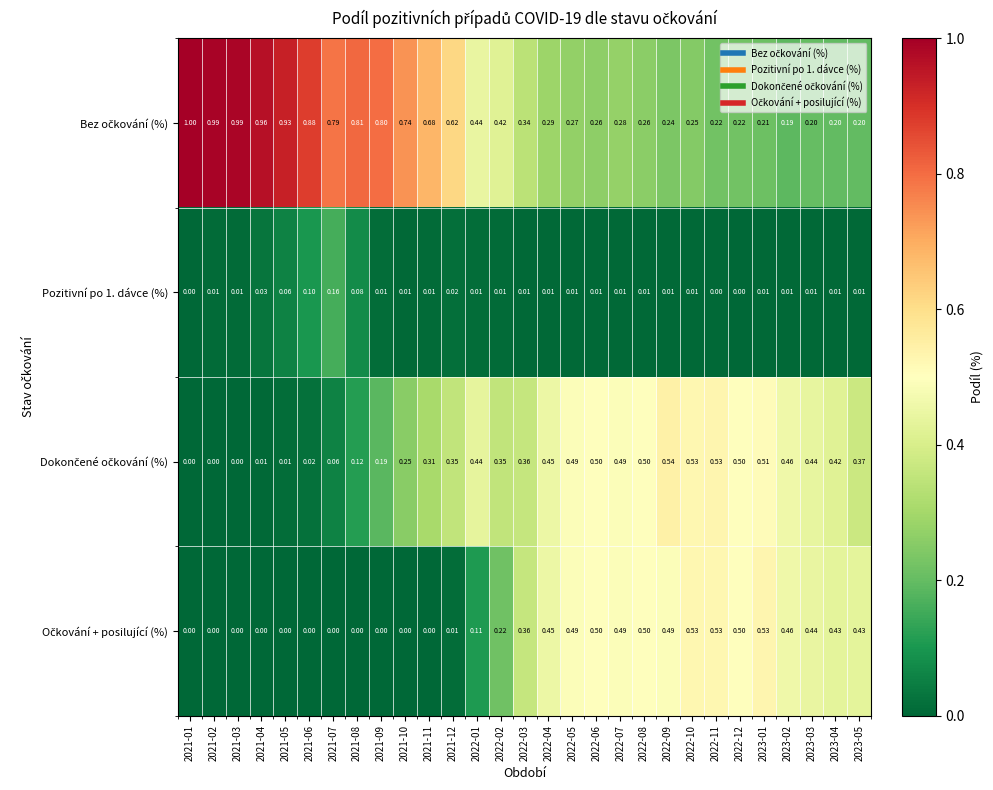

How many data points does each series have?

29